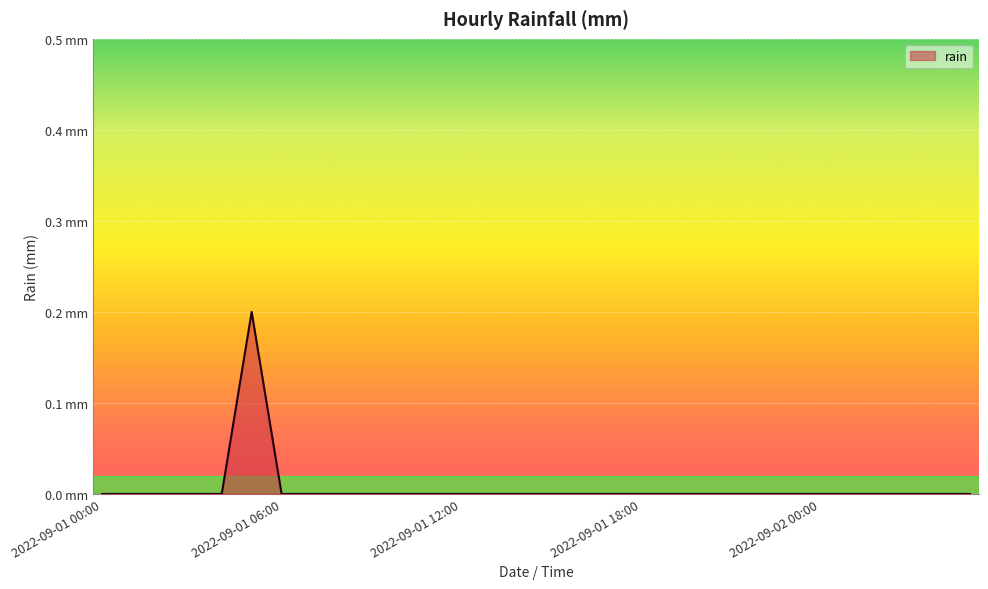

Rank the categories by value from highest to lowest.

2022-09-01 05:00, 2022-09-01 00:00, 2022-09-01 01:00, 2022-09-01 02:00, 2022-09-01 03:00, 2022-09-01 04:00, 2022-09-01 06:00, 2022-09-01 07:00, 2022-09-01 08:00, 2022-09-01 09:00, 2022-09-01 10:00, 2022-09-01 11:00, 2022-09-01 12:00, 2022-09-01 13:00, 2022-09-01 14:00, 2022-09-01 15:00, 2022-09-01 16:00, 2022-09-01 17:00, 2022-09-01 18:00, 2022-09-01 19:00, 2022-09-01 20:00, 2022-09-01 21:00, 2022-09-01 22:00, 2022-09-01 23:00, 2022-09-02 00:00, 2022-09-02 01:00, 2022-09-02 02:00, 2022-09-02 03:00, 2022-09-02 04:00, 2022-09-02 05:00